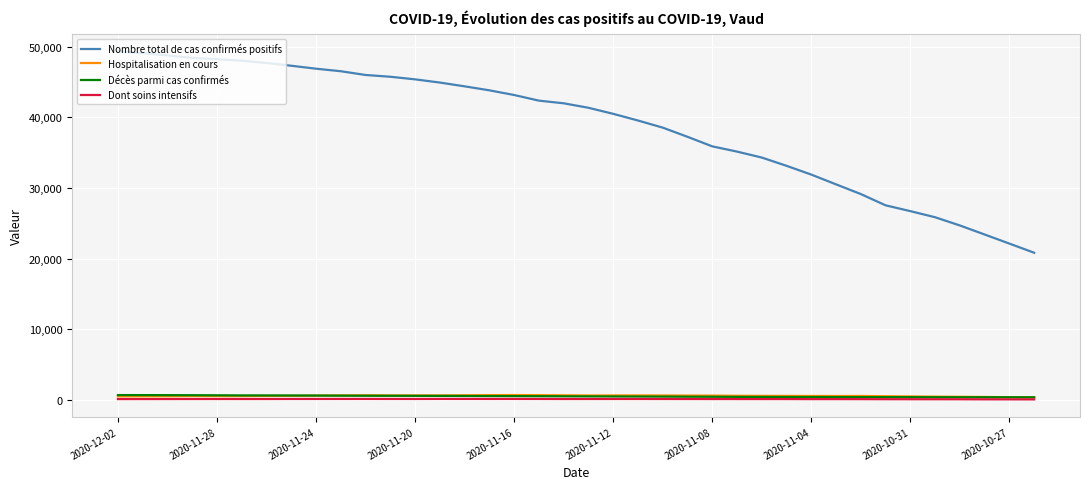

What is the greatest value displayed?

49367